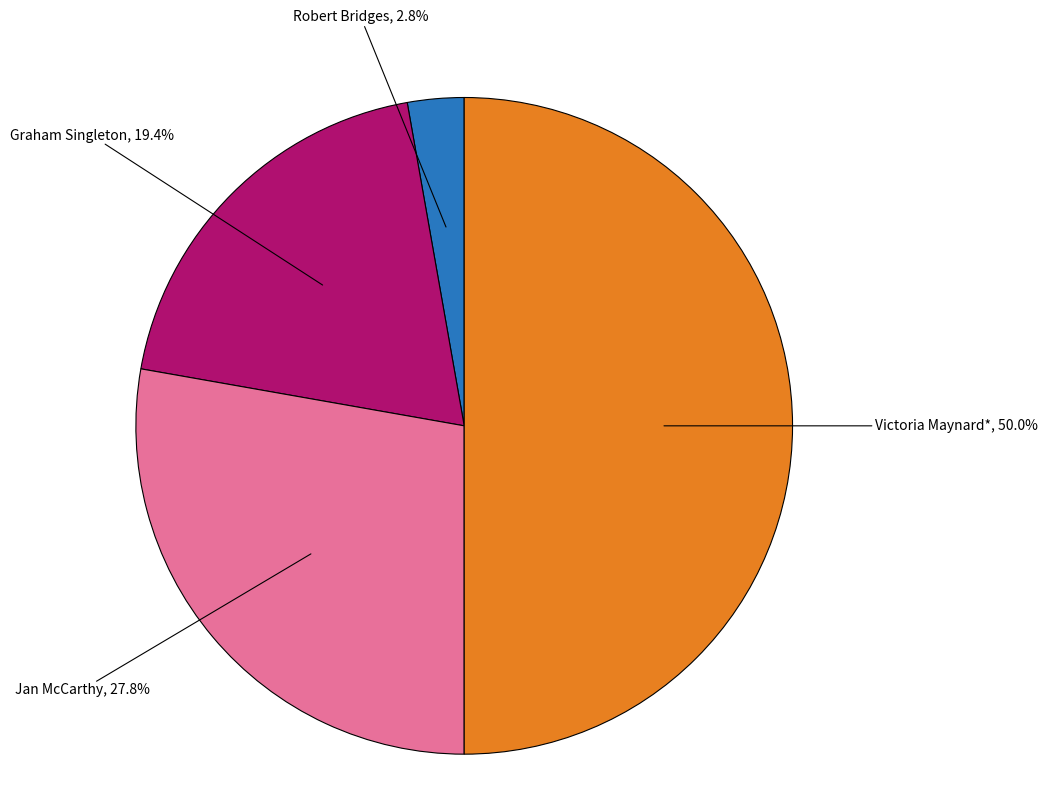

Is Graham Singleton the majority of the pie?

No